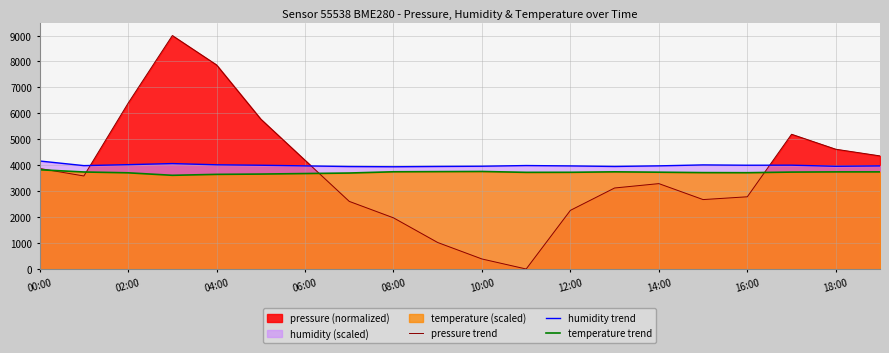

What is the maximum value for pressure trend?

9000.0